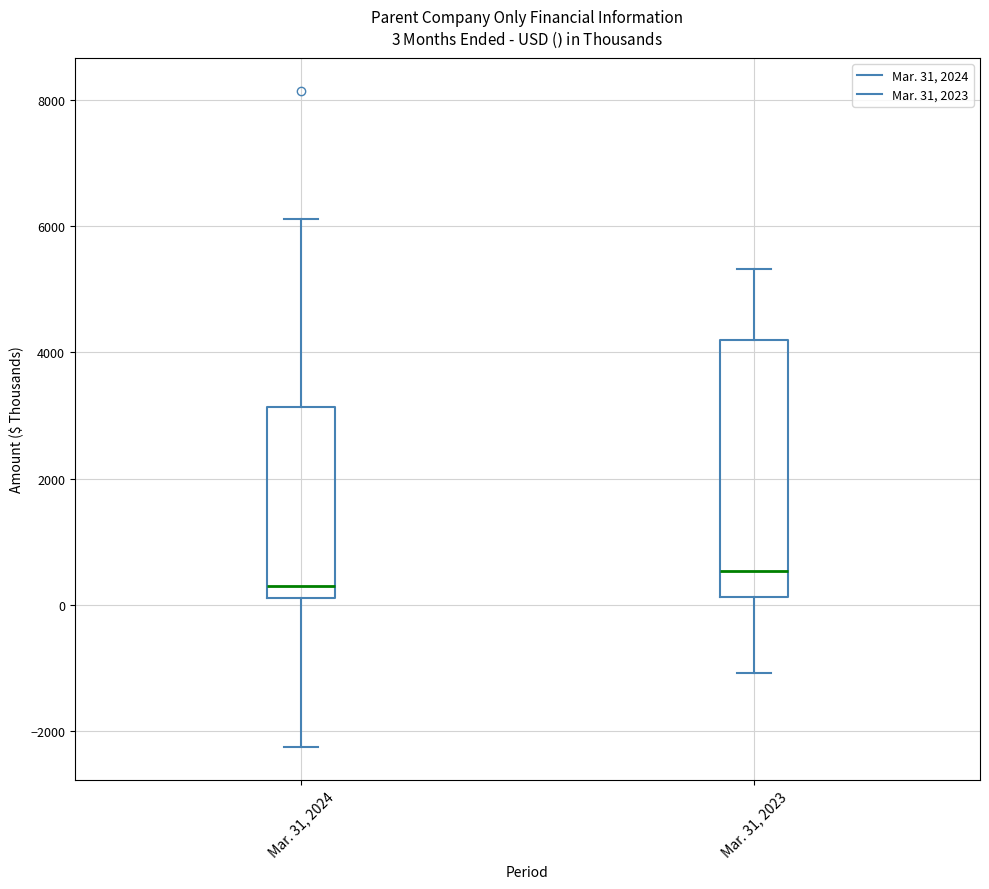

Which box has the highest median line?

Mar. 31, 2023